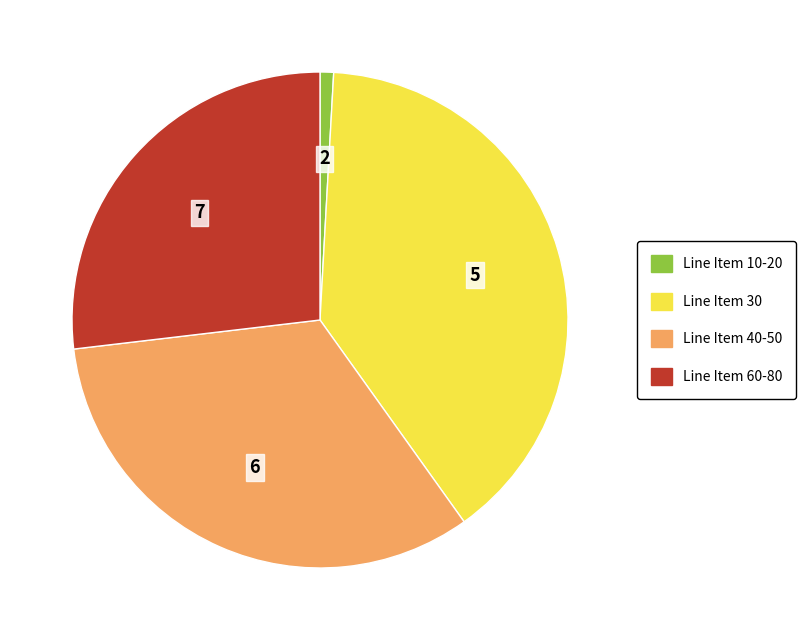

Does any single category account for the majority?

No